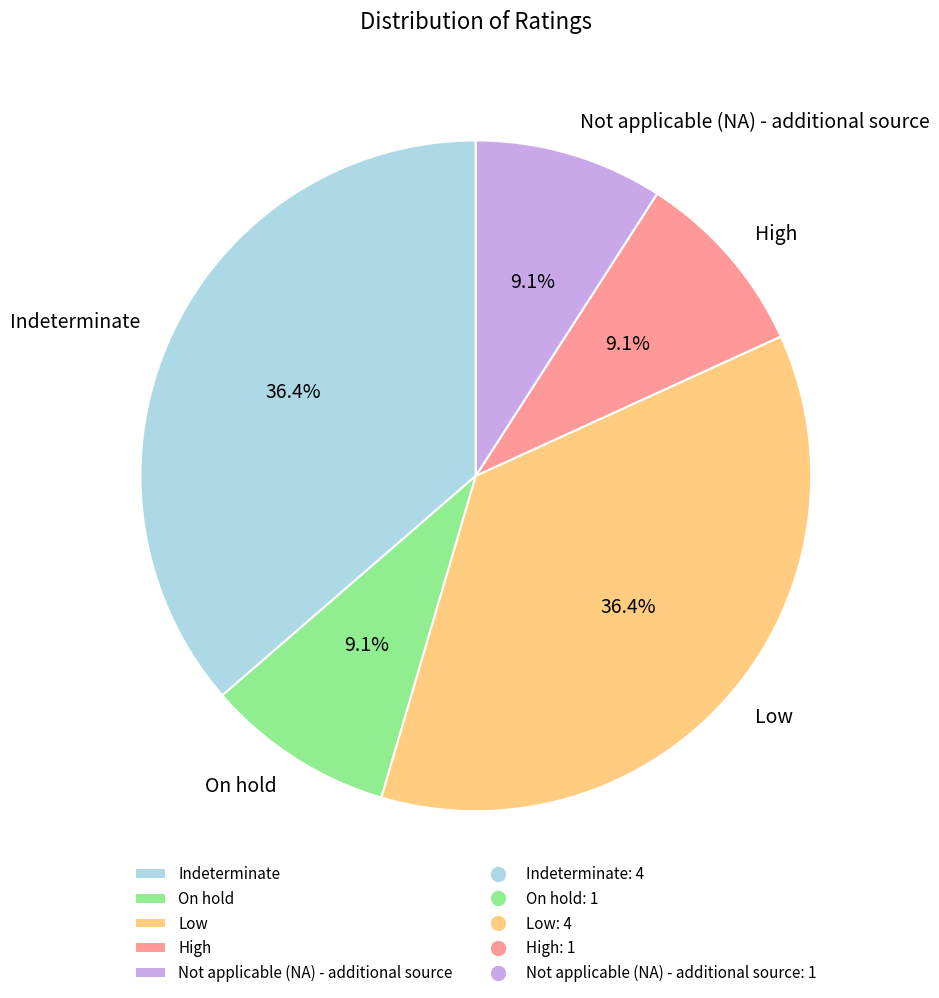

Is there any slice that represents more than half of the pie?

No